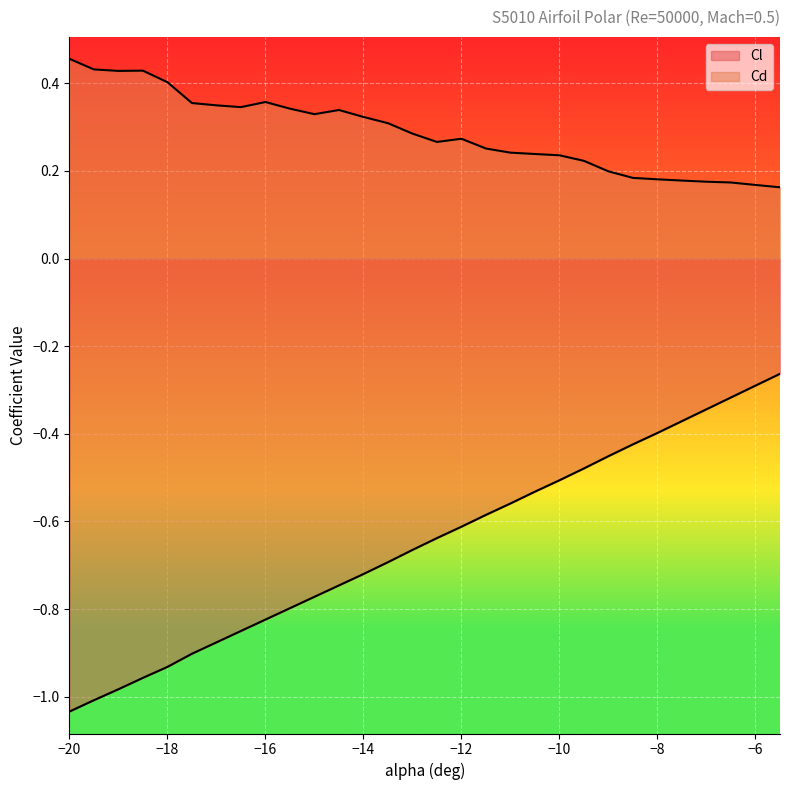

What is the approximate value of Cl at -6.5?

-0.3